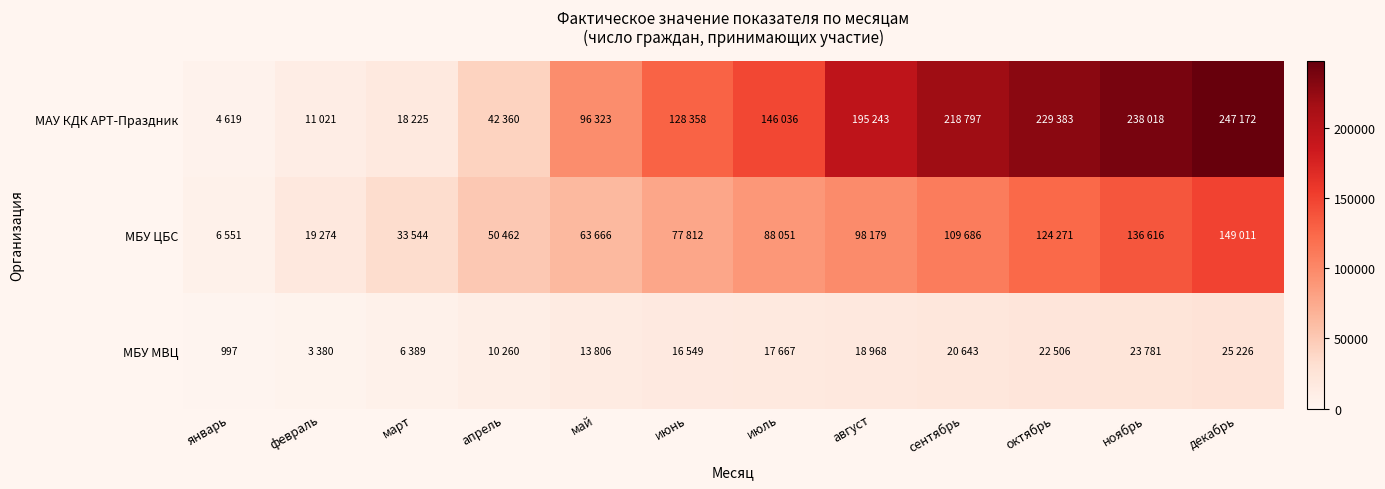

True or false: МБУ МВЦ has a value of 1564 at январь.

False